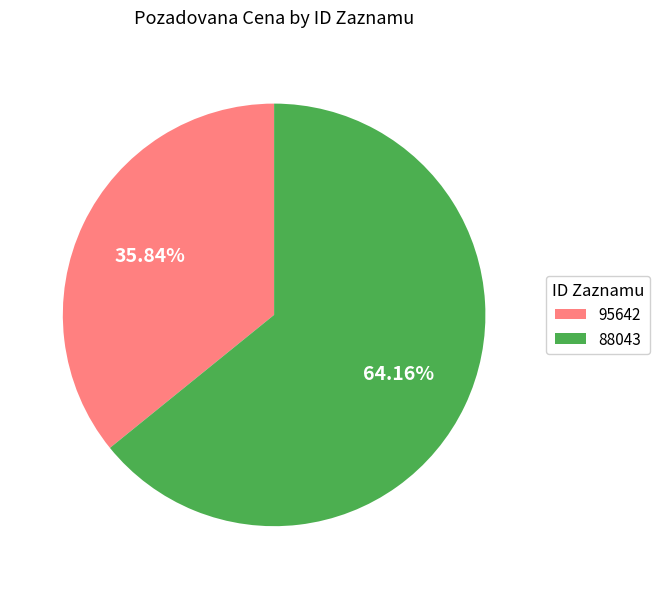

To the nearest percent, what is the difference between the 88043 and 95642 slice percentages?

28%